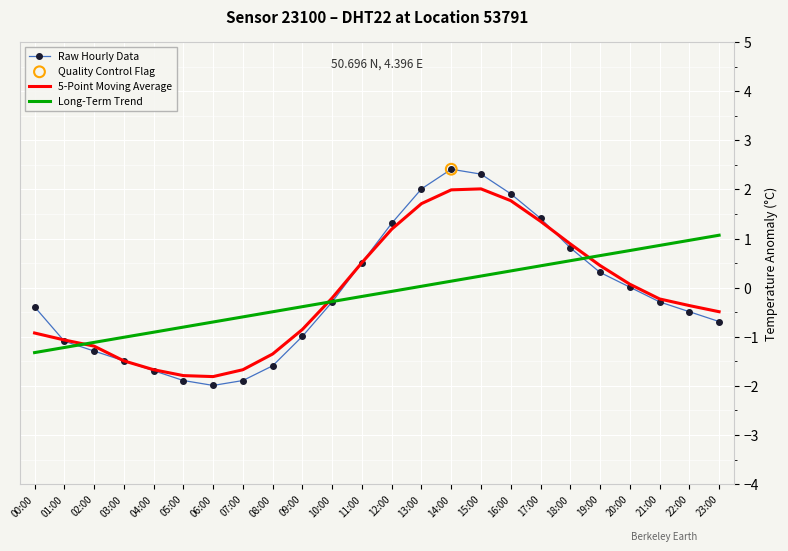

What is the spread (max minus min) of values at 16:00?

1.6